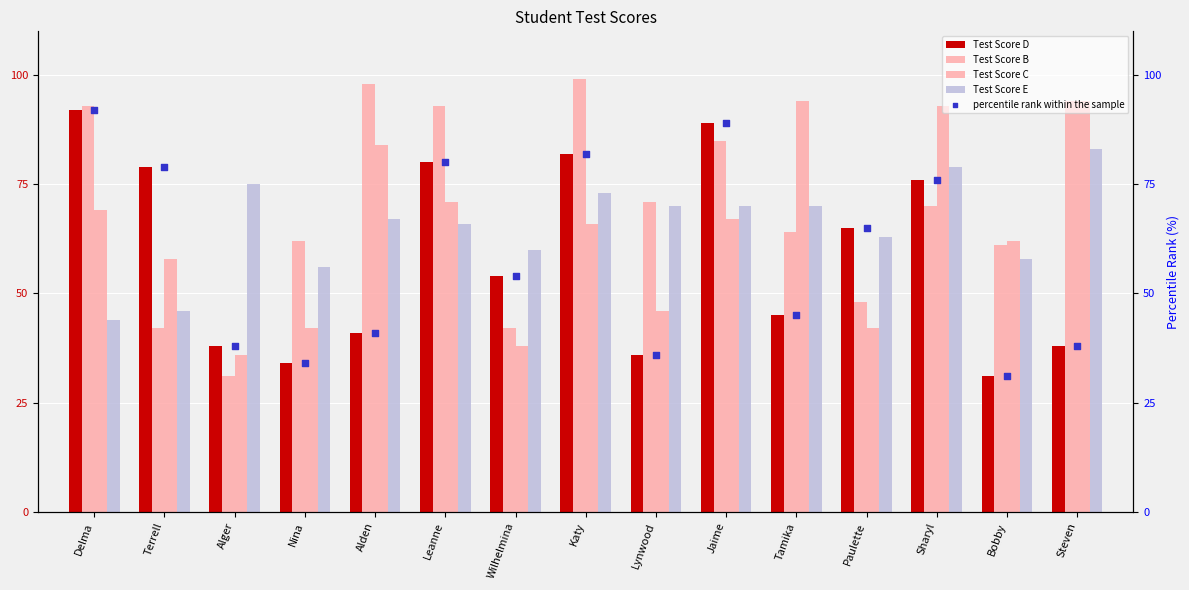

Which series reaches the minimum Y coordinate?

Test Score D